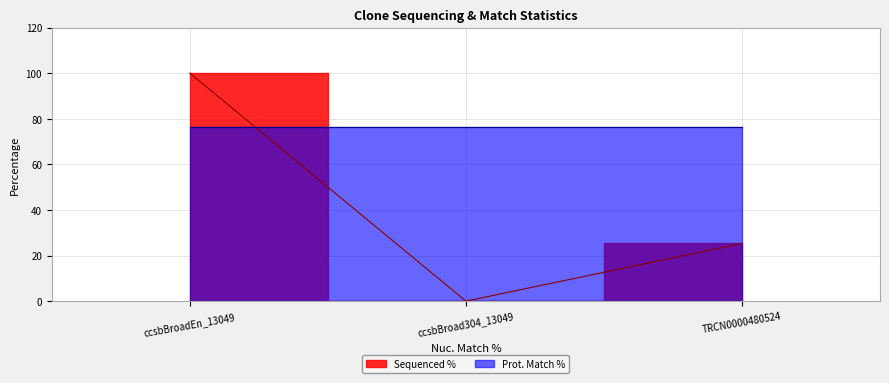

Rank the categories by value from highest to lowest.

ccsbBroadEn_13049, TRCN0000480524, ccsbBroad304_13049